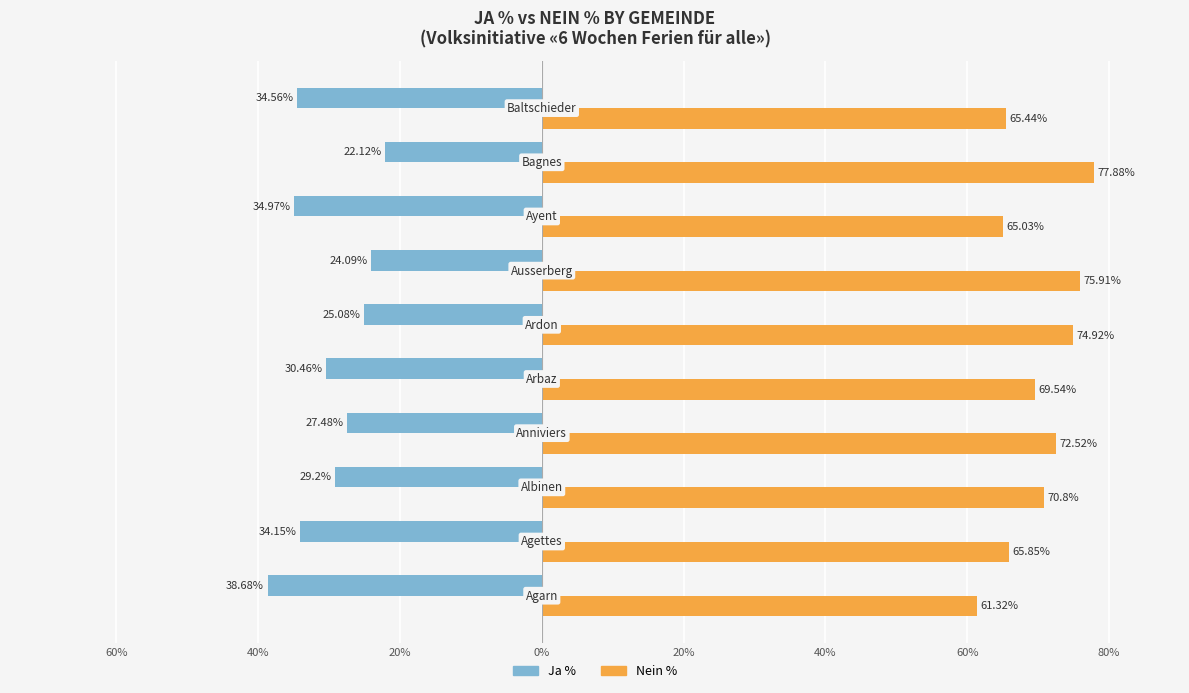

What are all the series names shown in the legend?

Ja %, Nein %